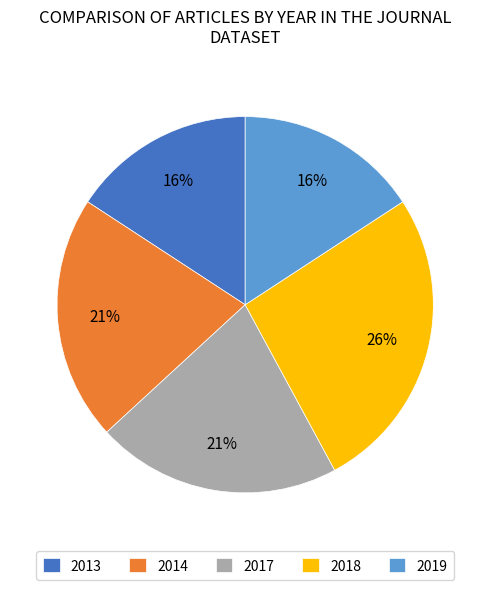

Is there a majority slice in this chart?

No